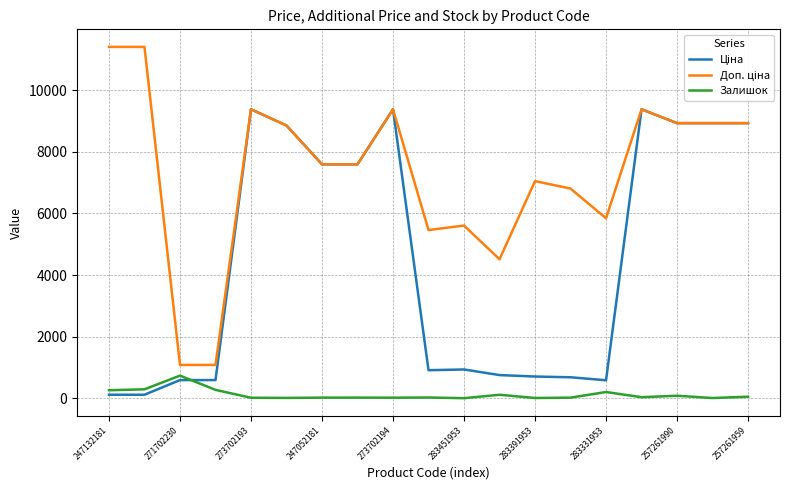

What is the maximum value shown in the chart?

11410.0